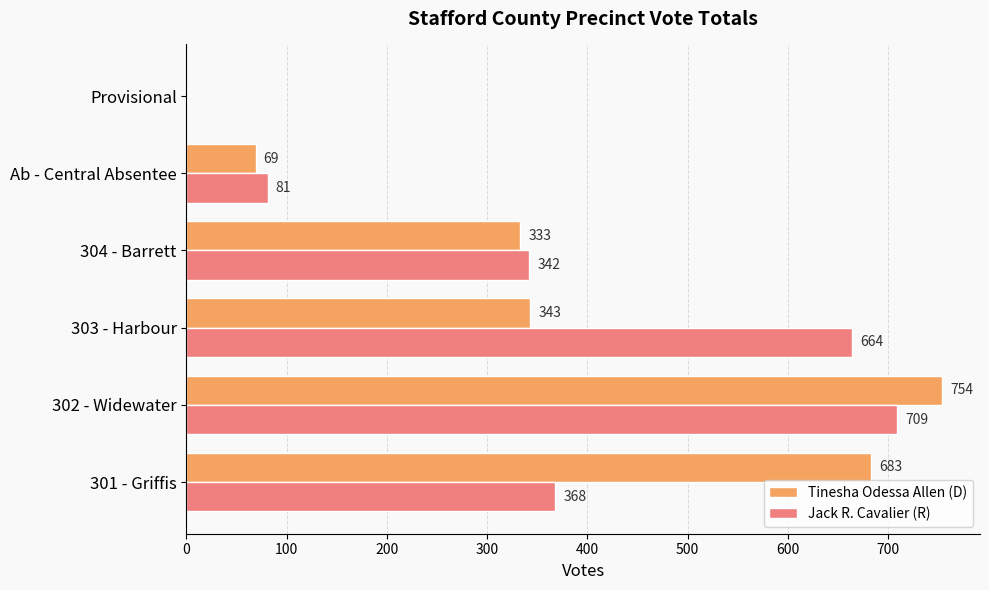

What is the greatest value displayed?

754